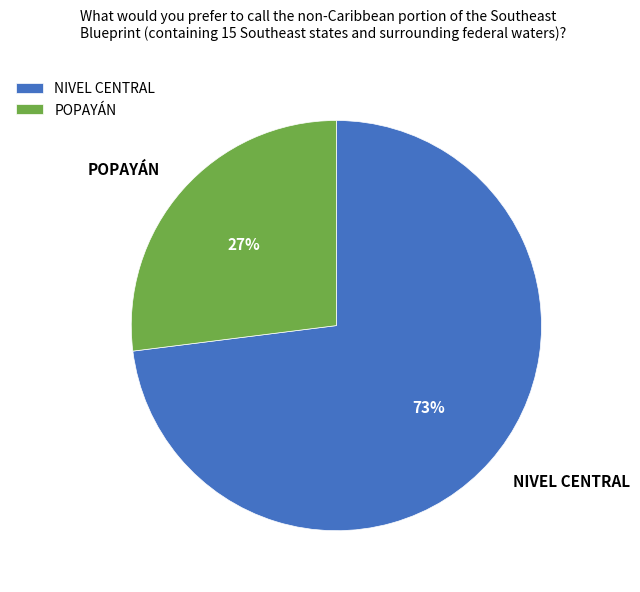

Rank the categories by value from lowest to highest.

POPAYÁN, NIVEL CENTRAL